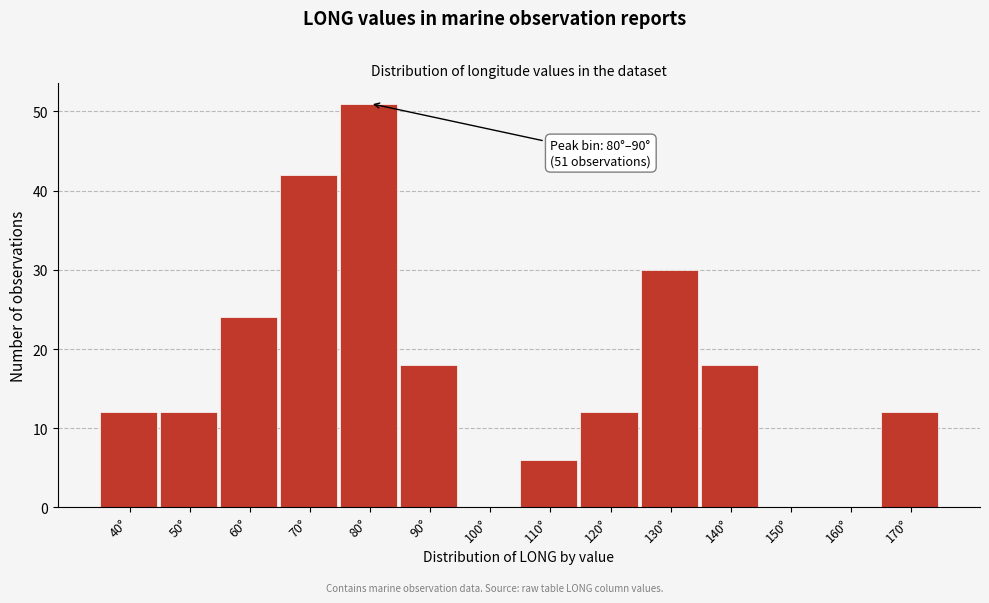

Reading left to right, extract all data points from this chart.

40°=12	50°=12	60°=24	70°=42	80°=51	90°=18	100°=0	110°=6	120°=12	130°=30	140°=18	150°=0	160°=0	170°=12